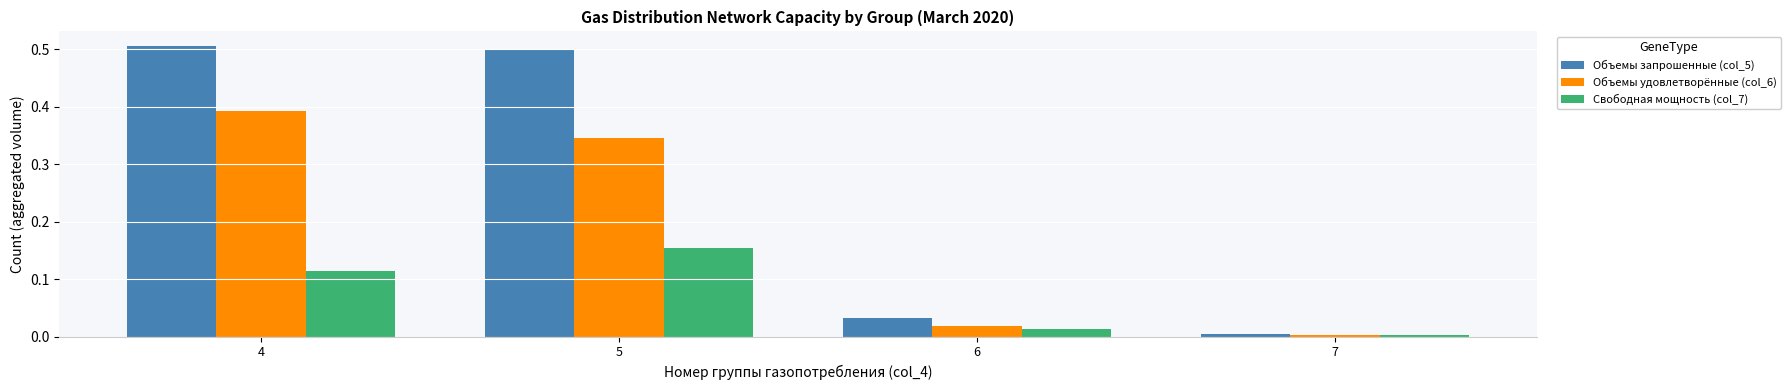

Which series has the largest total across all categories?

Объемы запрошенные (col_5)